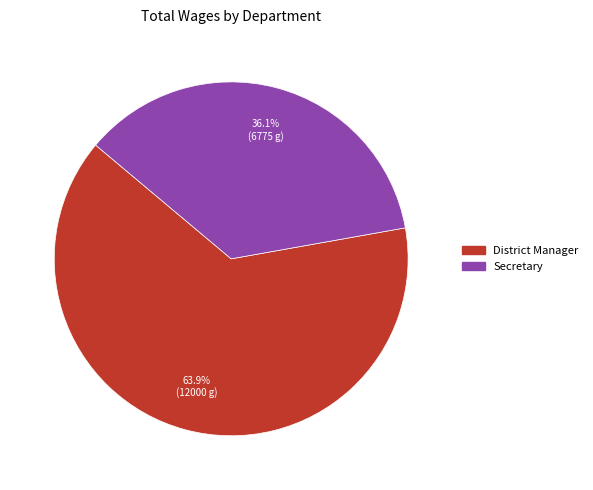

To the nearest percent, what is the average slice percentage?

50%